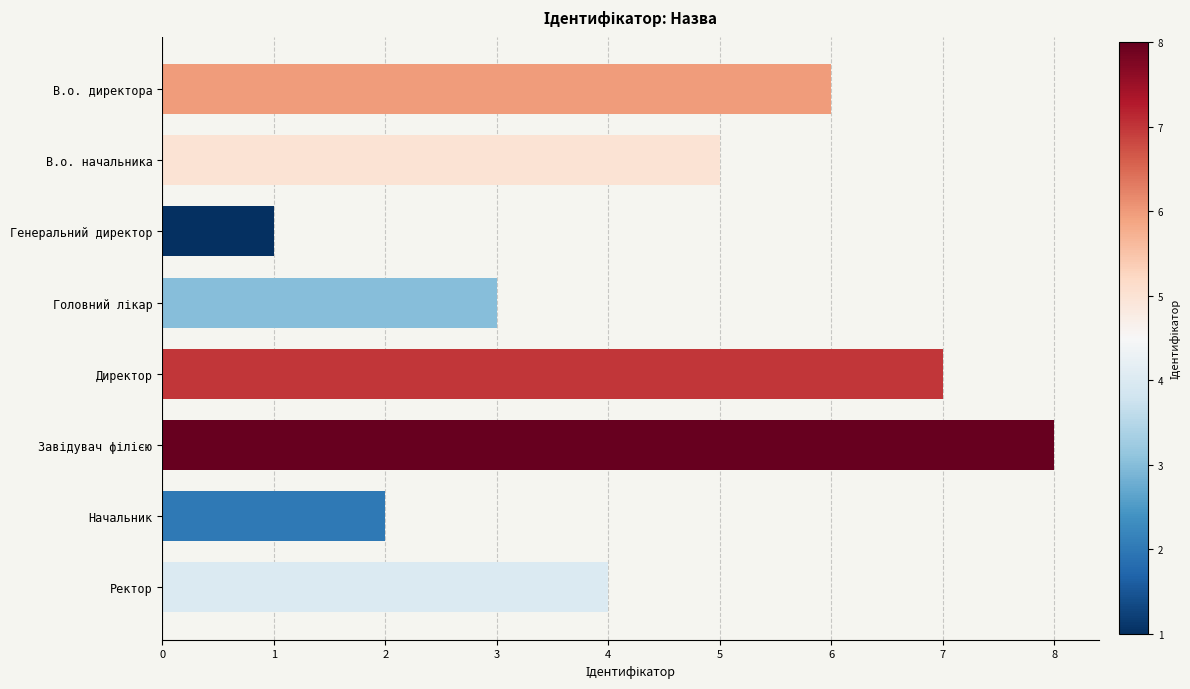

At which label is the value closest to 4?

Ректор